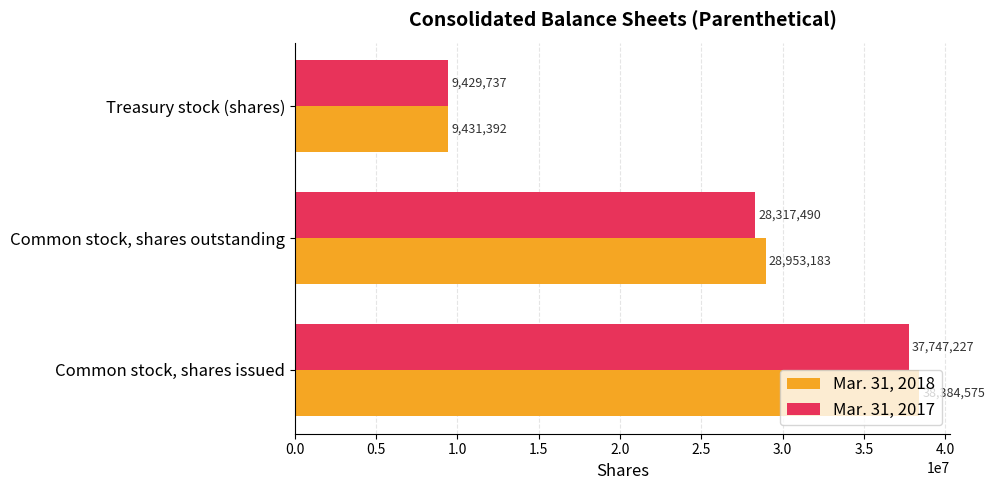

How many Mar. 31, 2018 values are between 9431392 and 38384575?

3